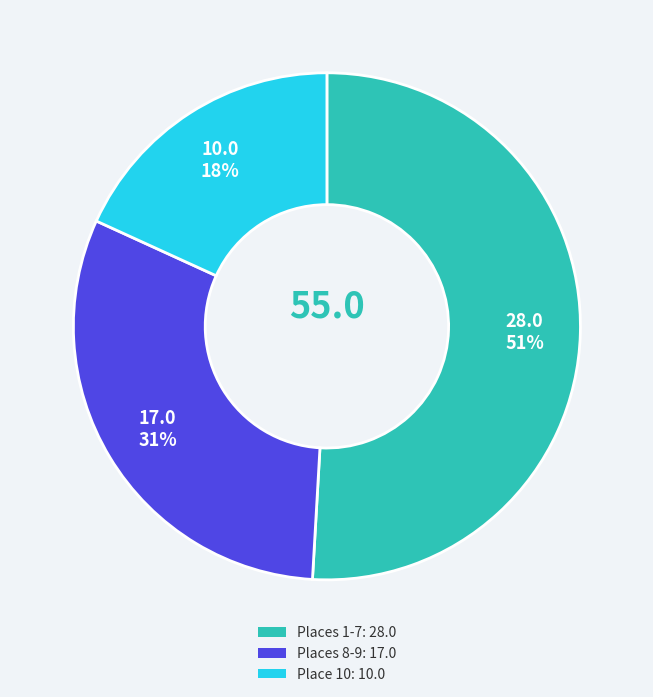

To the nearest percent, what is the average slice percentage?

33%